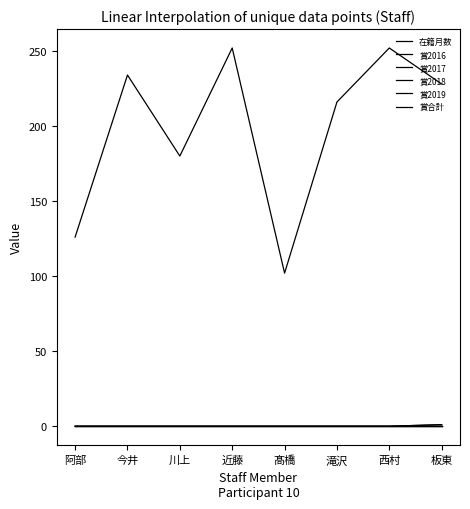

Is this an area chart (filled region under the line)?

No